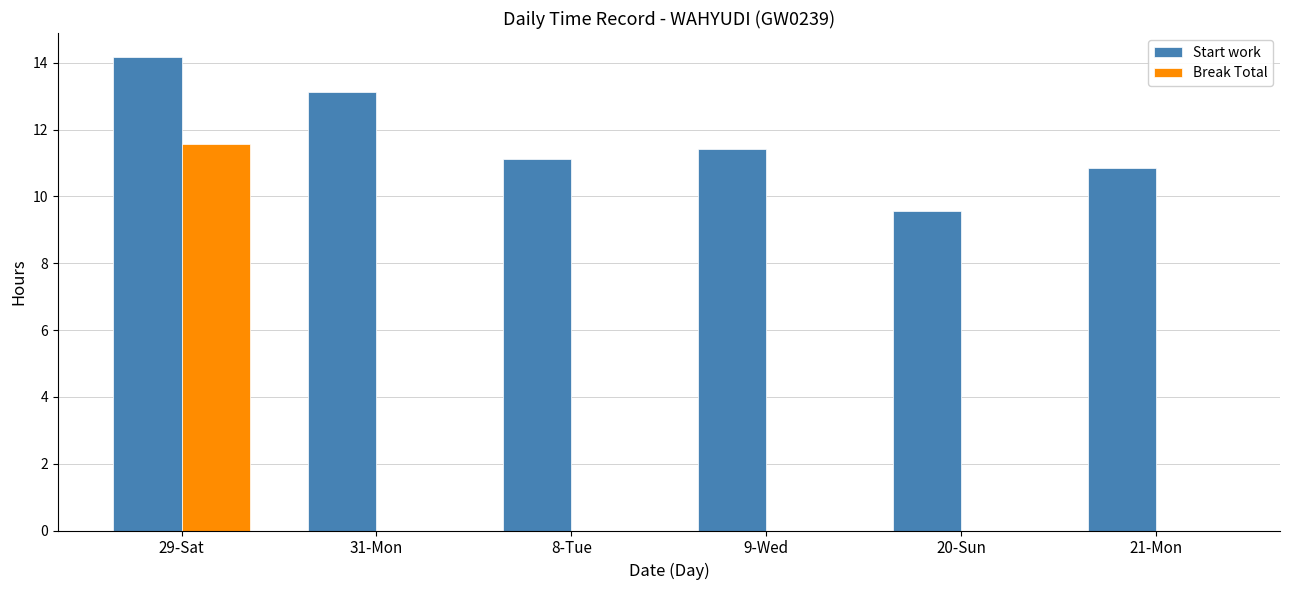

The Break Total series shows 0.0 at 31-Mon. True or false?

True